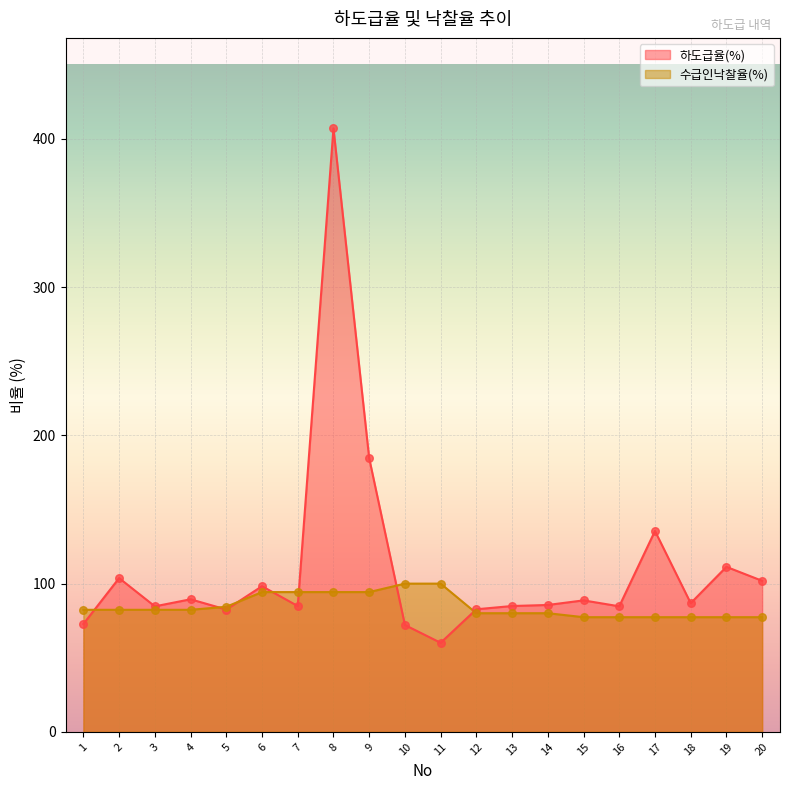

Which series contains the lowest Y value?

하도급율(%)